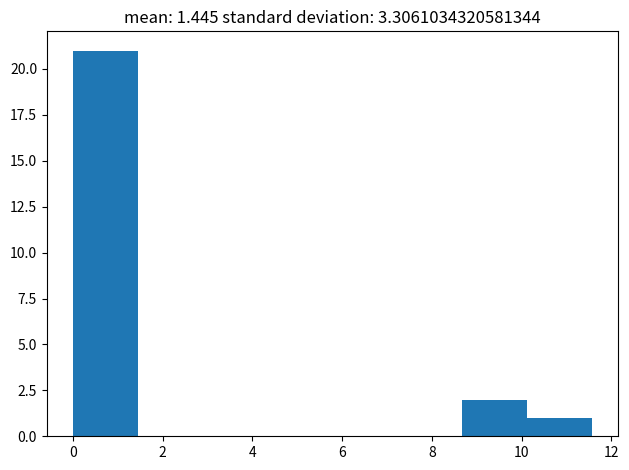

Reading left to right, transcribe this chart: for each bar, give the range it covers on the x-axis and its height. Neither the bar edges nor the heights are printed on the chart, so give them approximately, as read against the axes.

0.0 to 1.4: 21
1.4 to 2.8: 0
2.8 to 4.4: 0
4.4 to 5.8: 0
5.8 to 7.2: 0
7.2 to 8.6: 0
8.6 to 10.2: 2
10.2 to 11.6: 1